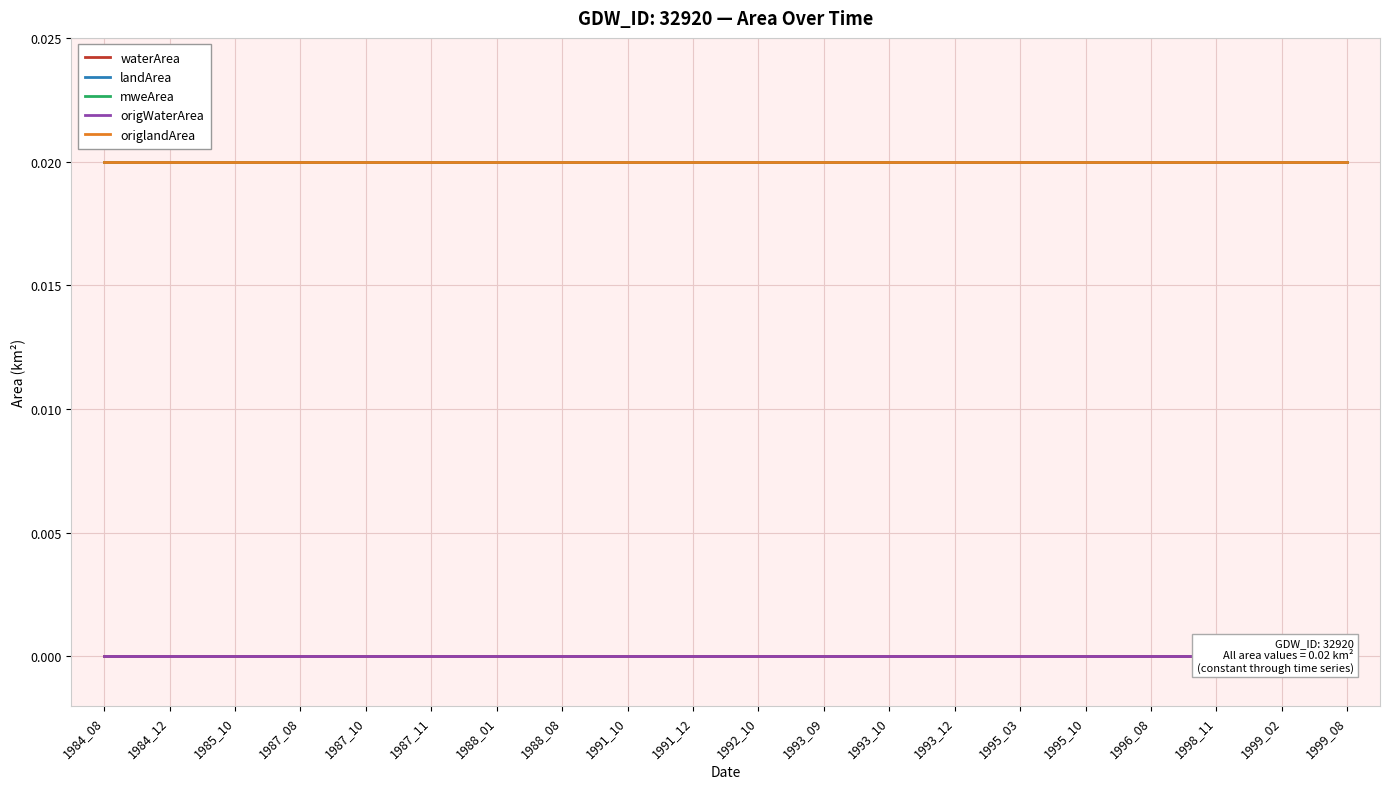

True or false: origWaterArea and mweArea cross at least once.

False